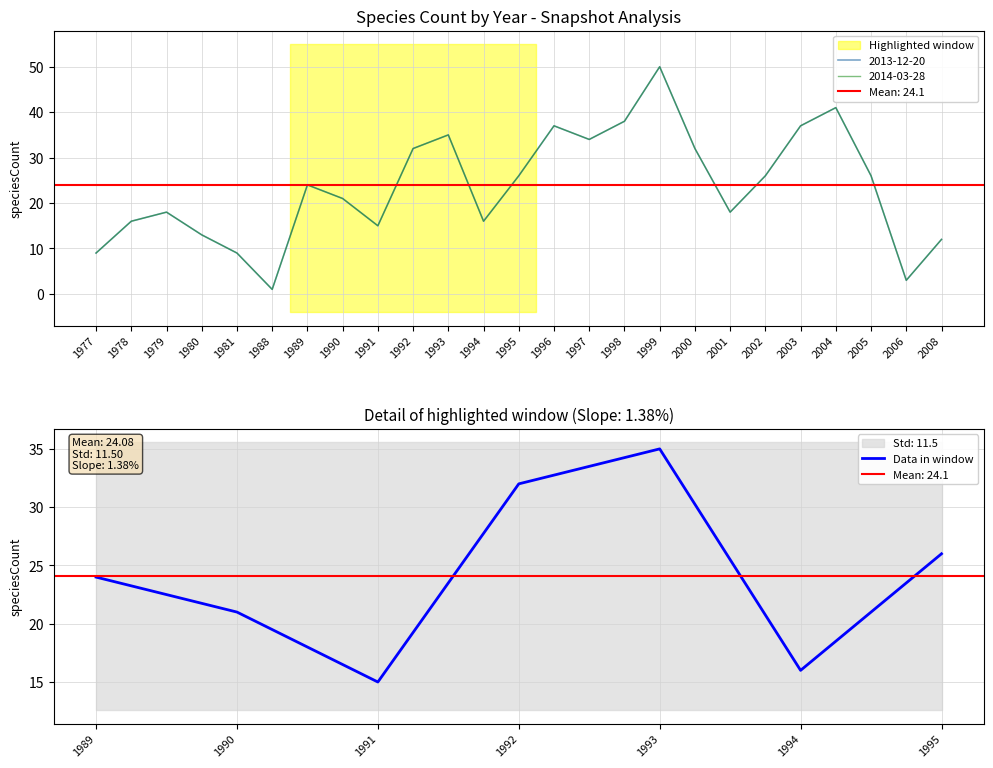

What is the difference between the maximum and minimum values?

20